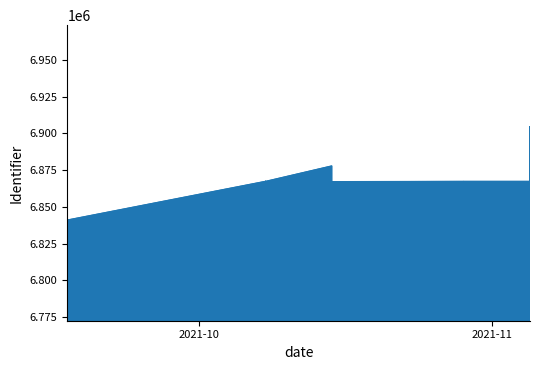

True or false: there are more than 0 points higher than both neighbors.

True